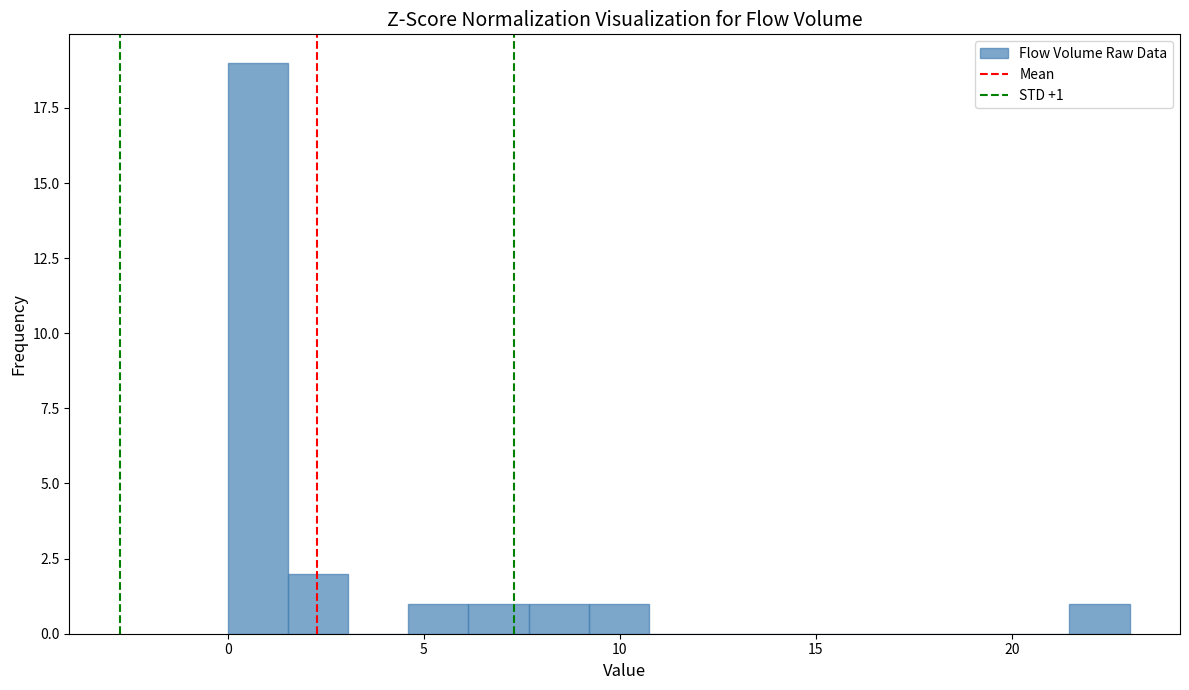

Around what value on the x-axis is the tallest bar? Give the approximate position of its centre, as read against the axis.

1.0